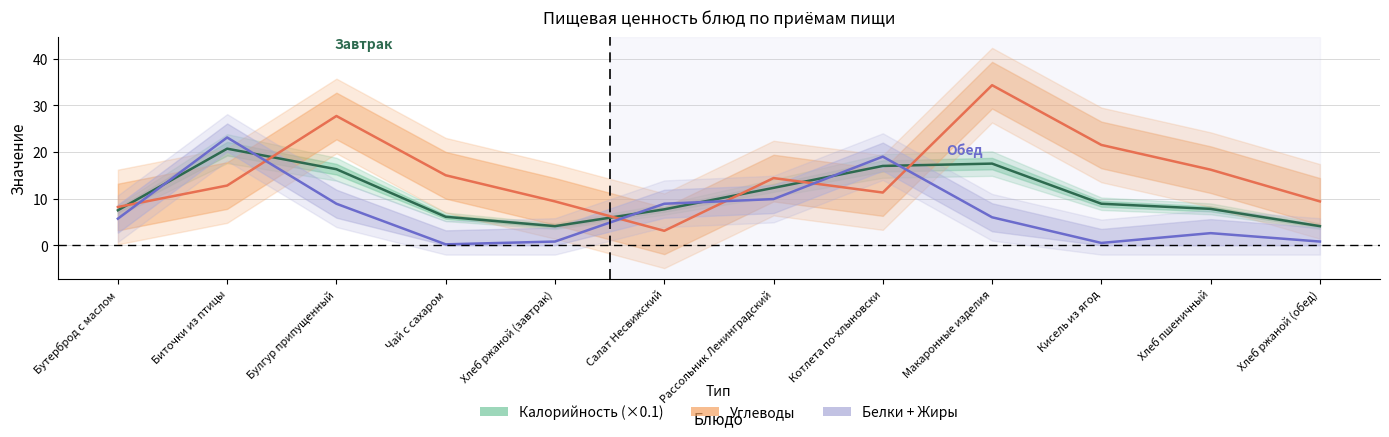

Which series has the widest spread of values?

Углеводы